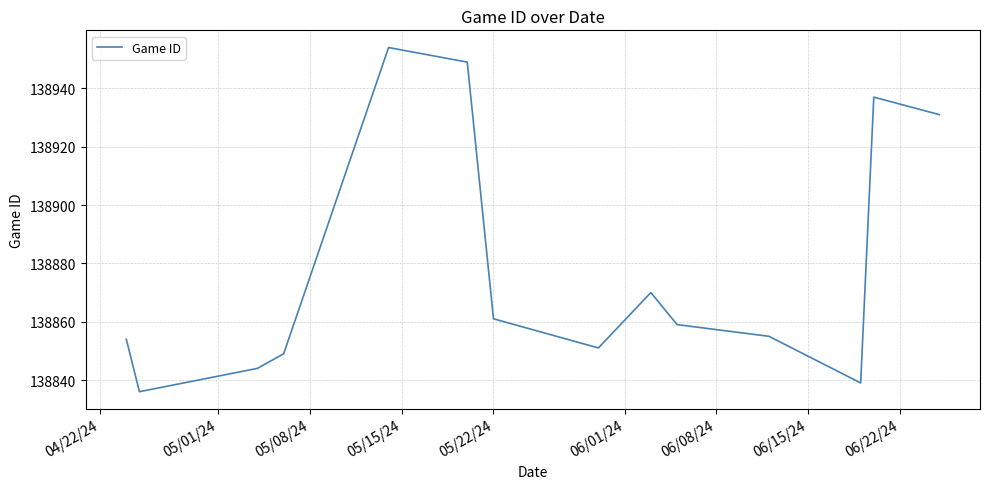

What is the minimum value shown in the chart?

138836